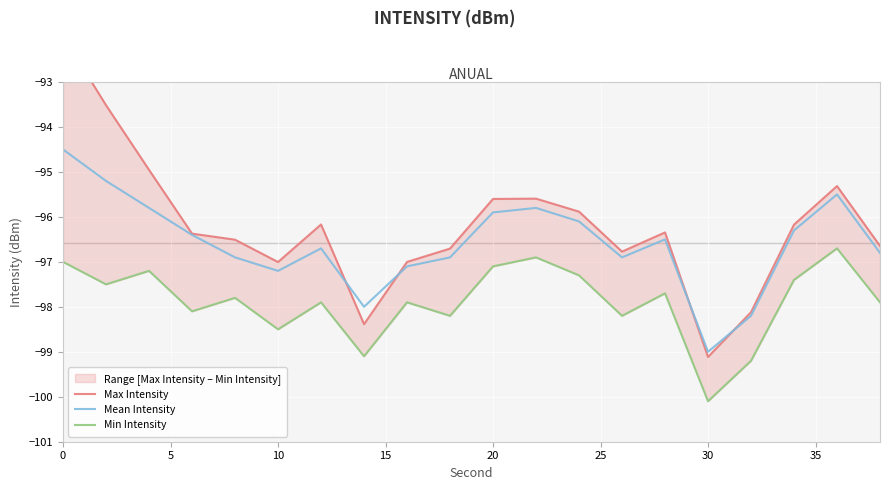

How many interior local peaks does the Min Intensity series have?

7